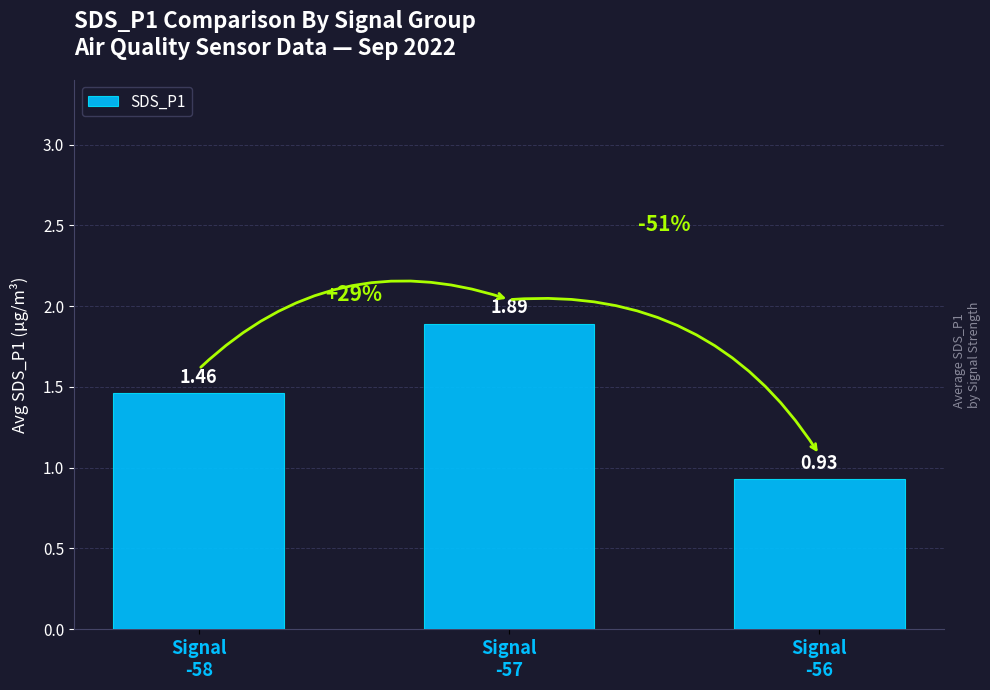

What is the sum of all values?

4.3